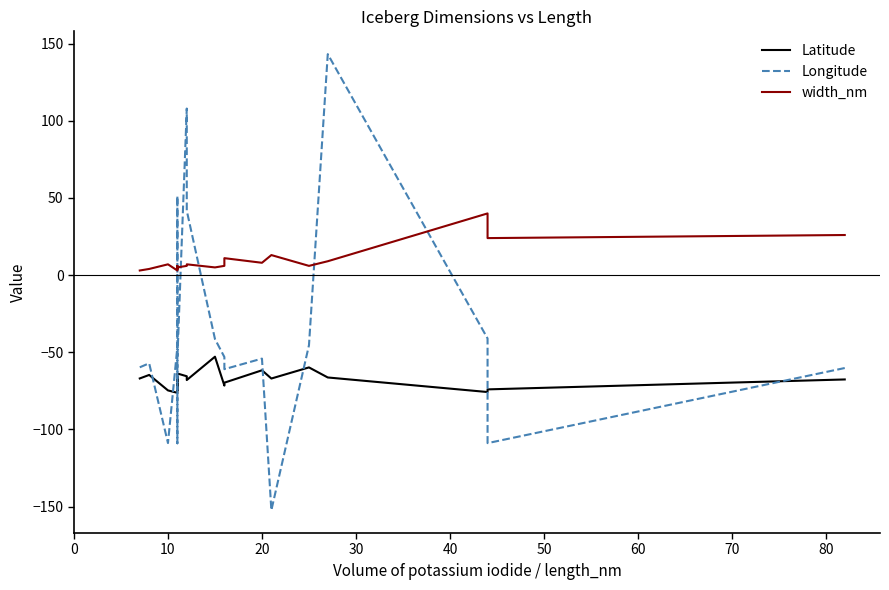

How many data points in Longitude are less than -53?

11